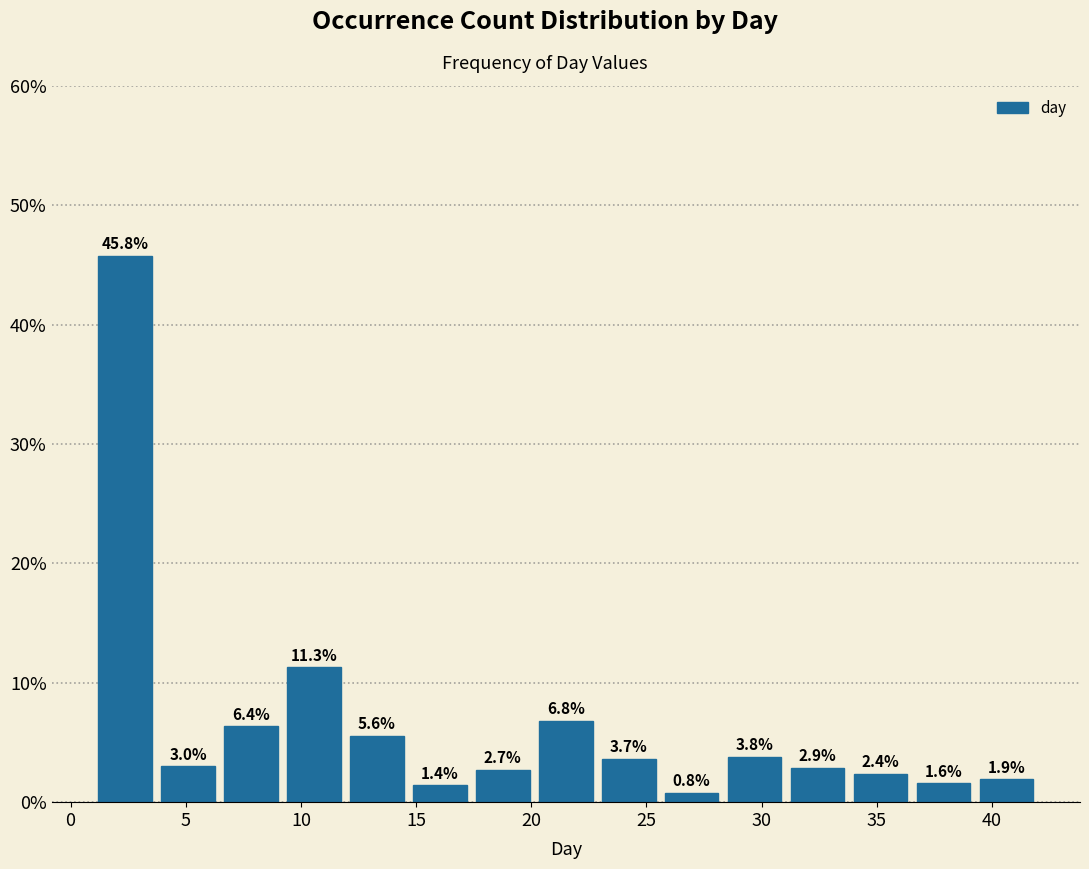

Reading left to right, transcribe this chart: for each bar, give the range it covers on the x-axis and its height. The bar edges are not printed on the chart, so give them approximately, as read against the axis.

1.0 to 3.5: 45.8
3.5 to 6.5: 3.0
6.5 to 9.0: 6.4
9.0 to 12.0: 11.3
12.0 to 14.5: 5.6
14.5 to 17.5: 1.4
17.5 to 20.0: 2.7
20.0 to 23.0: 6.8
23.0 to 25.5: 3.7
25.5 to 28.5: 0.8
28.5 to 31.0: 3.8
31.0 to 34.0: 2.9
34.0 to 36.5: 2.4
36.5 to 39.5: 1.6
39.5 to 42.0: 1.9